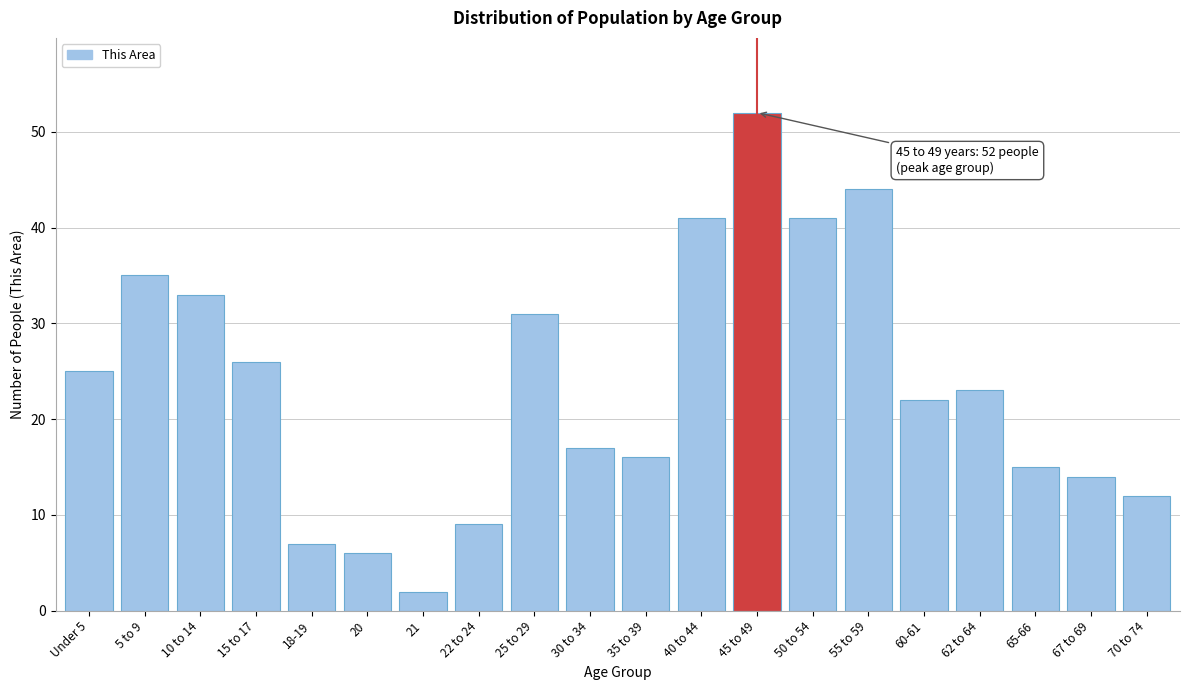

Reading left to right, transcribe all the data shown in this chart.

Under 5=25	5 to 9=35	10 to 14=33	15 to 17=26	18-19=7	20=6	21=2	22 to 24=9	25 to 29=31	30 to 34=17	35 to 39=16	40 to 44=41	45 to 49=52	50 to 54=41	55 to 59=44	60-61=22	62 to 64=23	65-66=15	67 to 69=14	70 to 74=12